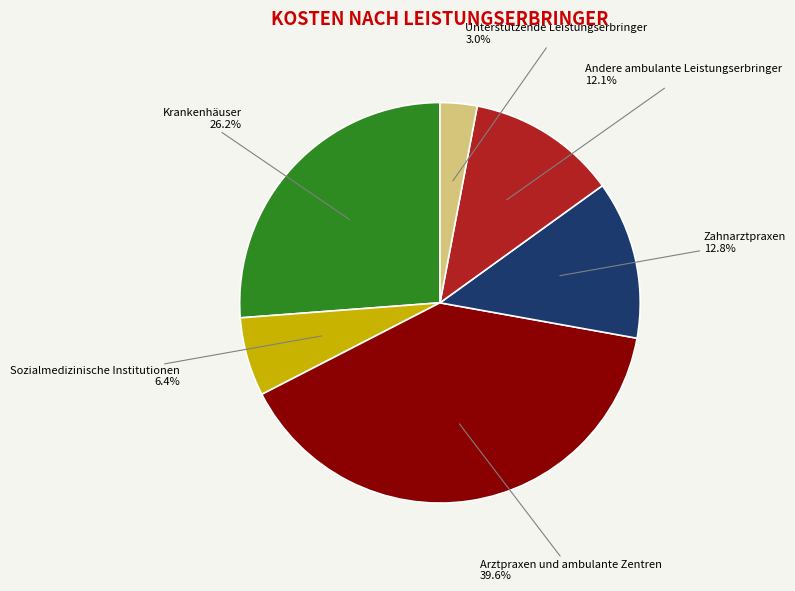

To the nearest percent, what percentage of the pie is Andere ambulante Leistungserbringer?

12%